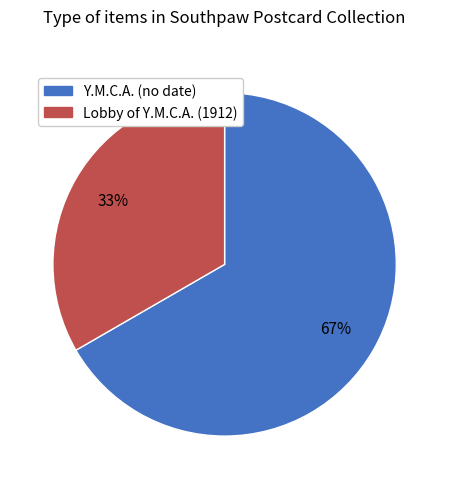

To the nearest percent, what is the combined percentage of Y.M.C.A. (no date) and Lobby of Y.M.C.A. (1912)?

100%